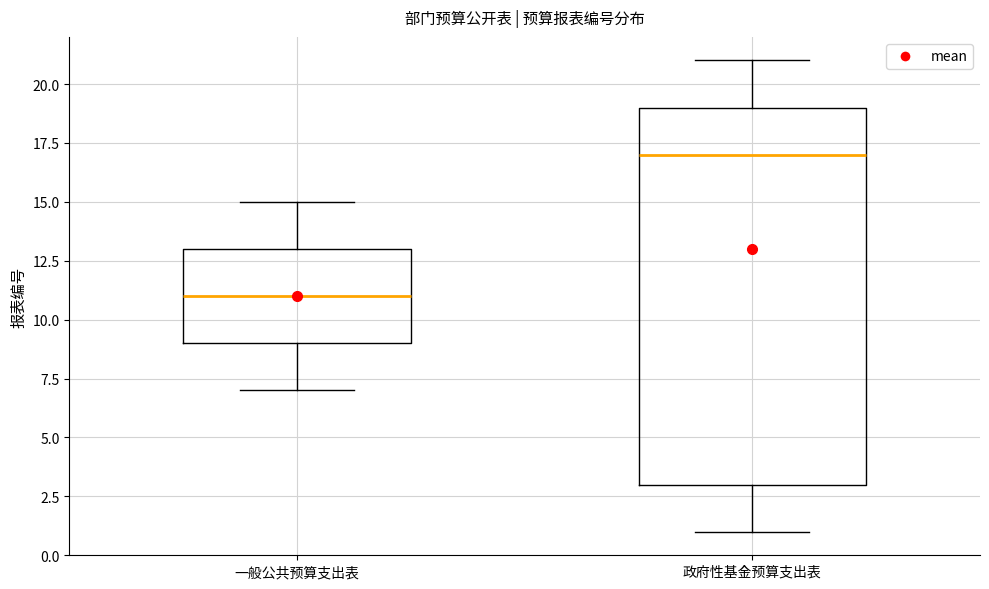

Reading left to right, read every box against the y-axis: the position of its median line, the range the box covers, and the ends of its whiskers. The values are not printed on the chart, so give them approximately, as read against the axis.

一般公共预算支出表: median 11, box 9 to 13, whiskers 7 to 15
政府性基金预算支出表: median 17, box 3 to 19, whiskers 1 to 21